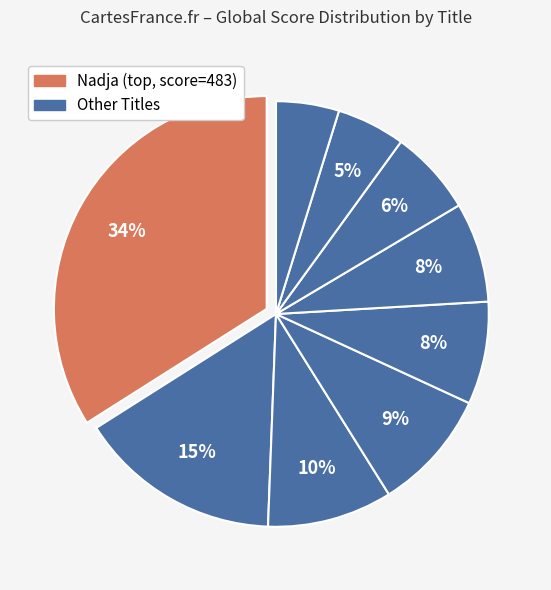

Count the number of slices in the pie.

9